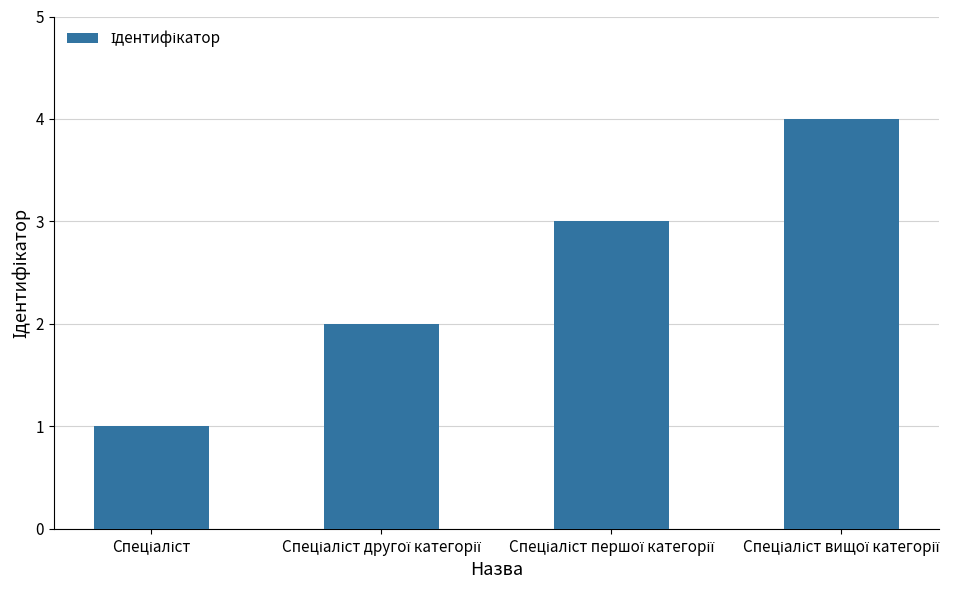

What is the difference between the maximum and minimum values?

3